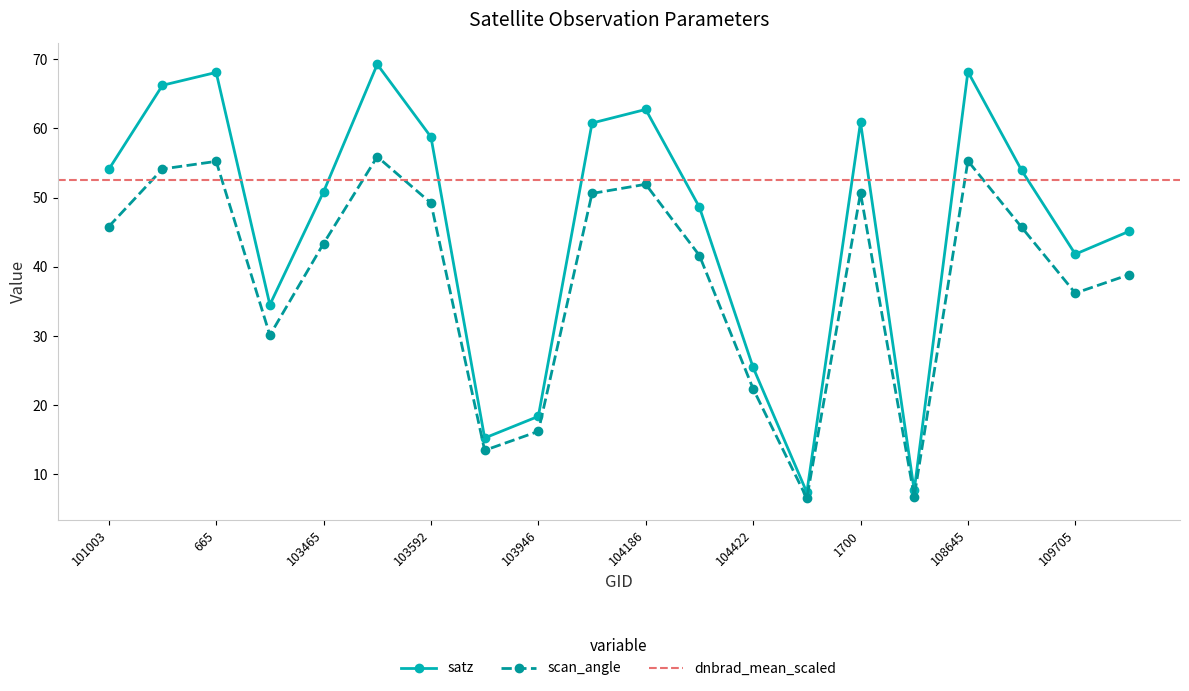

Is the value of scan_angle at 103946 greater than the value of satz at 103465?

No